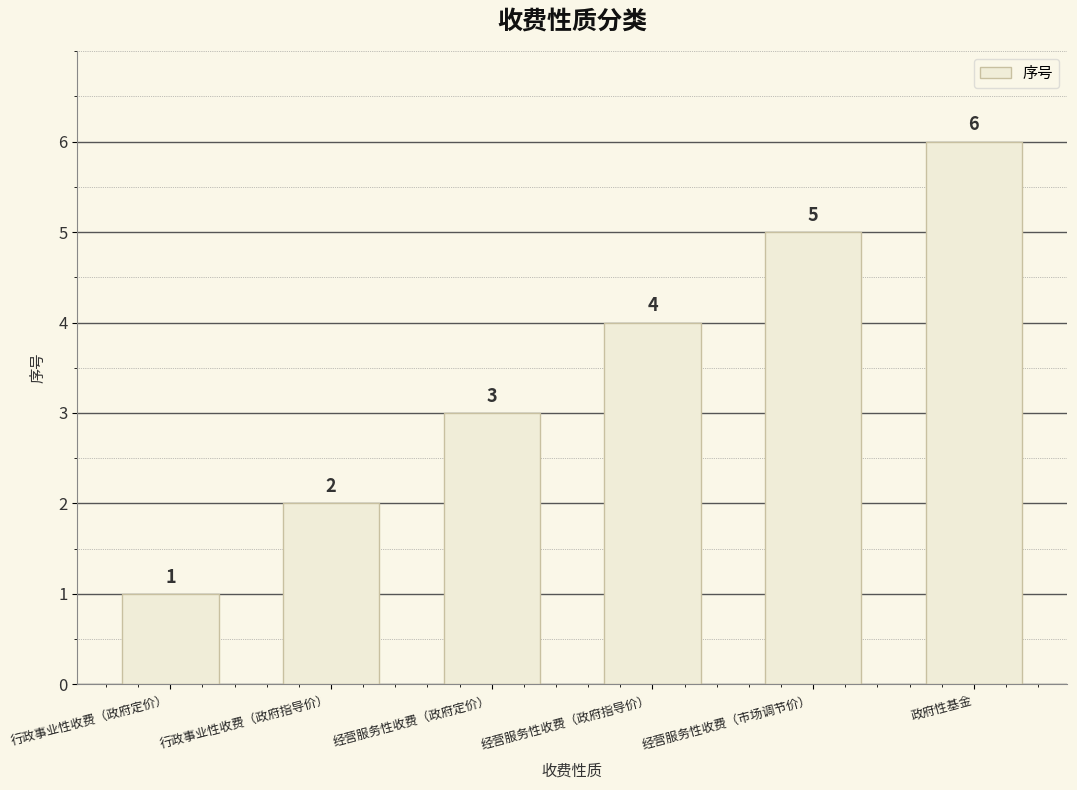

What is the difference between the values at 经营服务性收费（政府指导价） and 经营服务性收费（政府定价）?

1